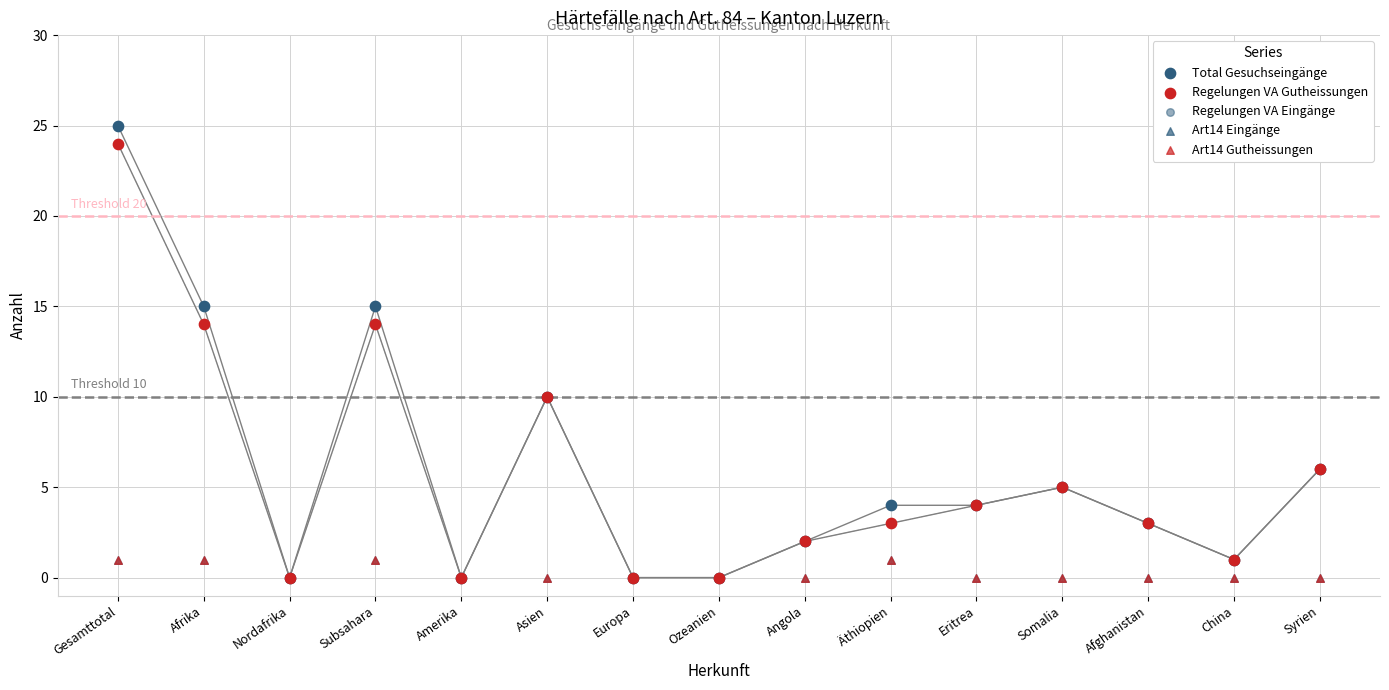

Which series contains the highest Y value?

Total Gesuchseingänge